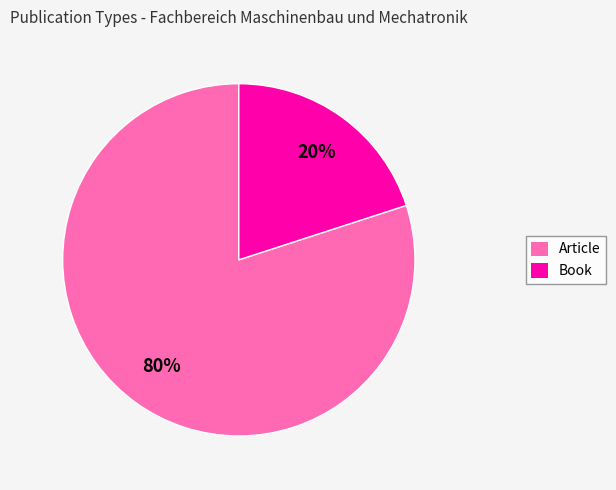

Do Book and Article together represent more than half of the pie?

Yes